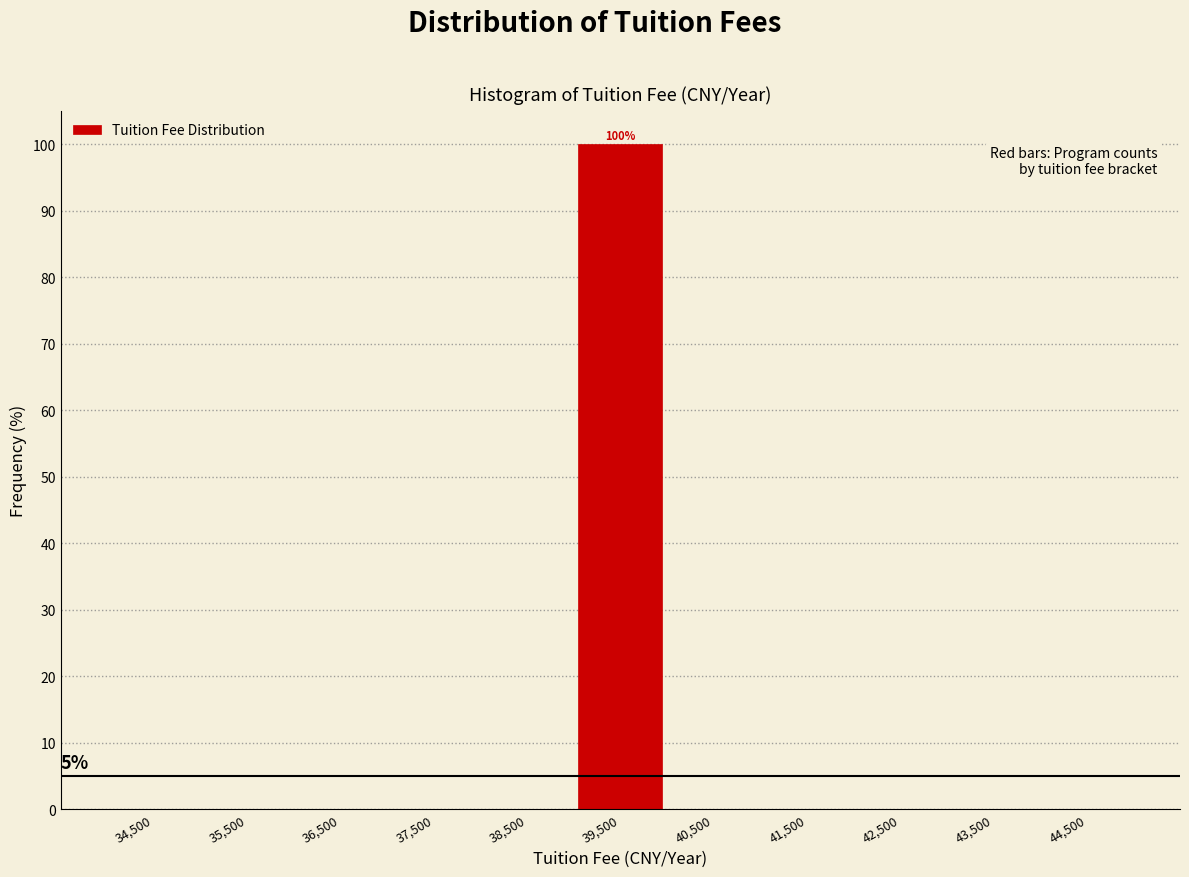

Which range on the x-axis has the tallest bar?

39000 to 40000